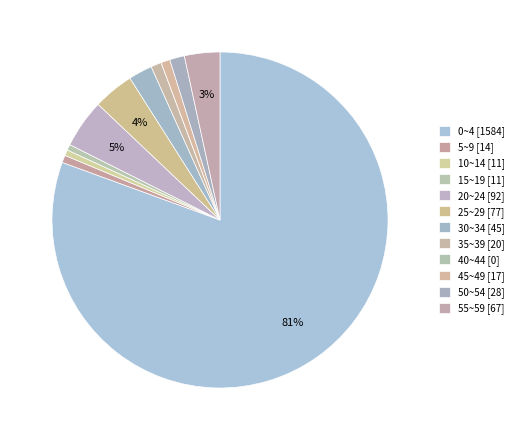

Count the number of slices in the pie.

12